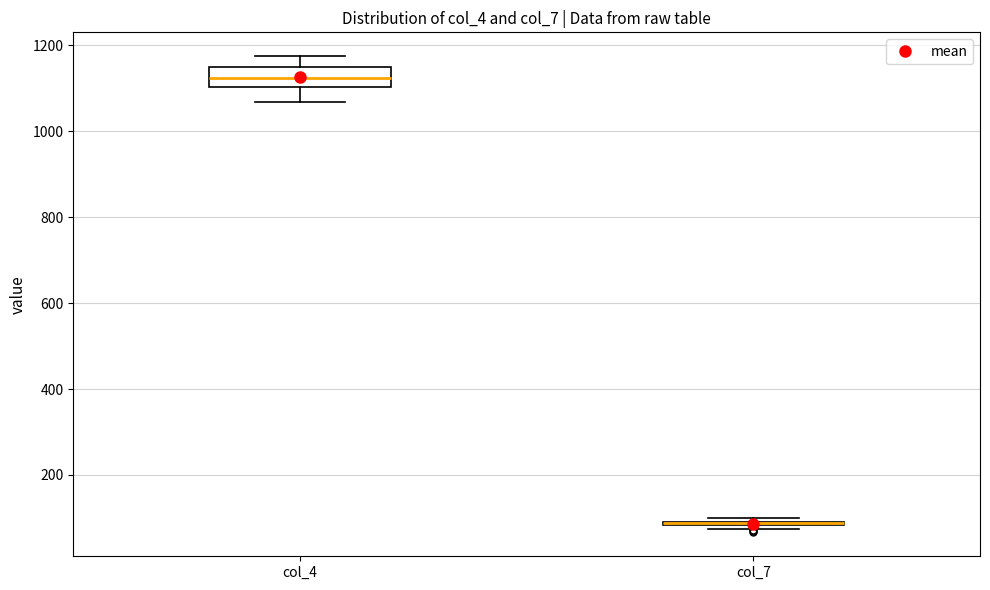

Which box is the tallest, from its lower edge to its upper edge?

col_4